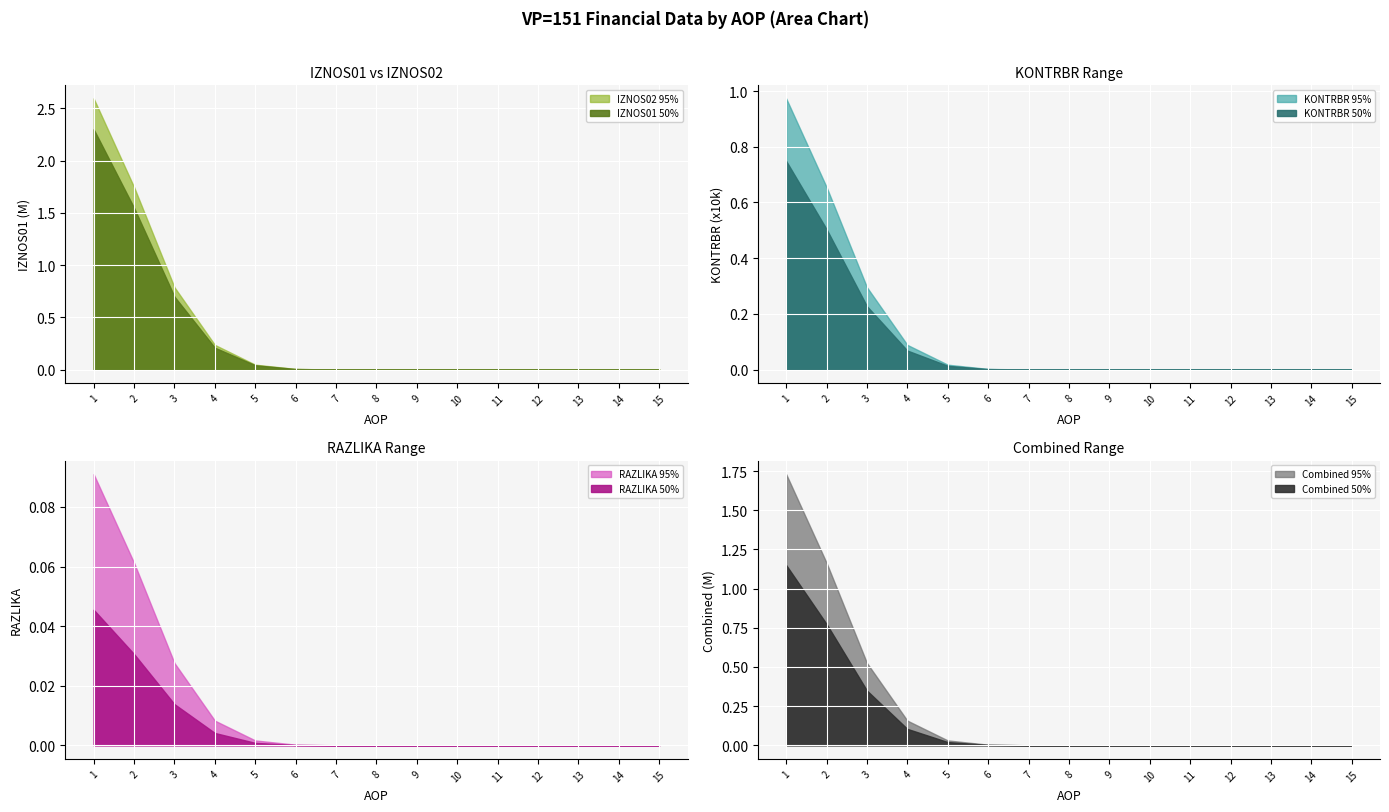

True or false: KONTRBR and RAZLIKA cross at least once.

False